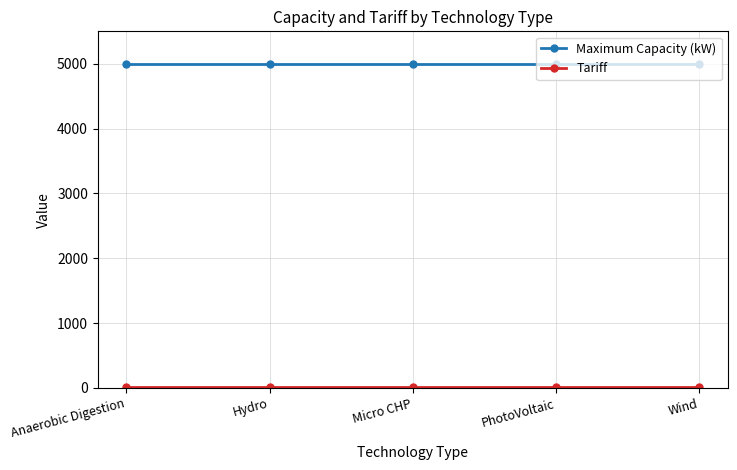

Is it true that Maximum Capacity (kW) equals 1205.5 at Wind?

False